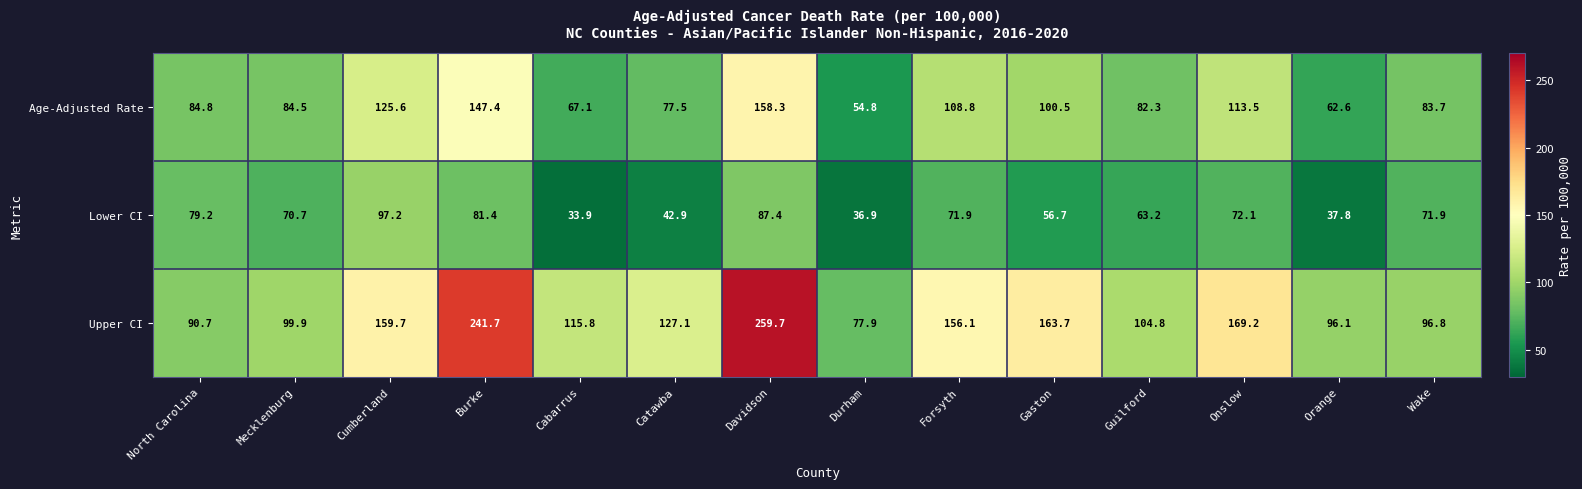

What is the minimum value for Upper CI?

77.9